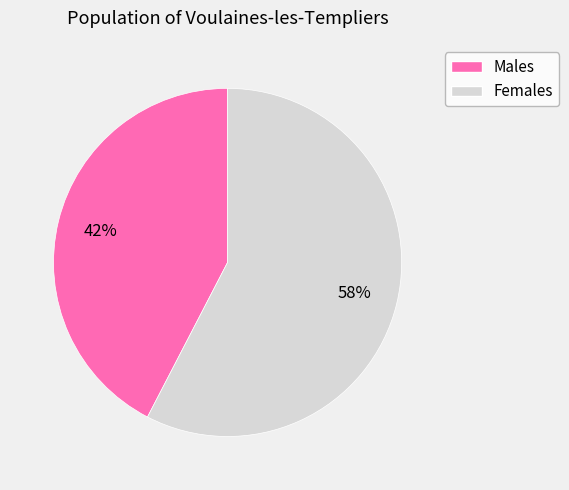

To the nearest percent, what is the average slice percentage?

50%